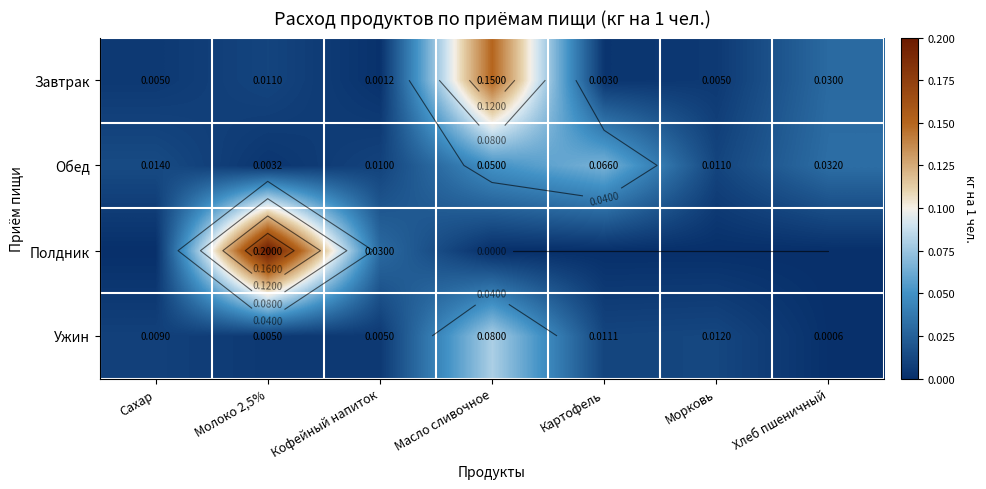

Is it true that Ужин equals 0.1 at Масло сливочное?

True